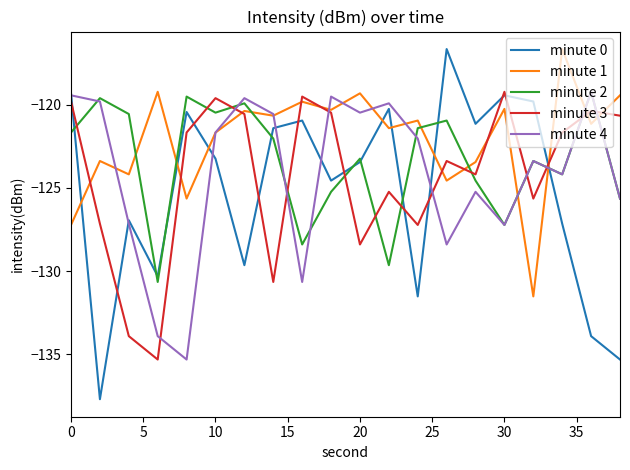

What is the greatest value displayed?

-116.7